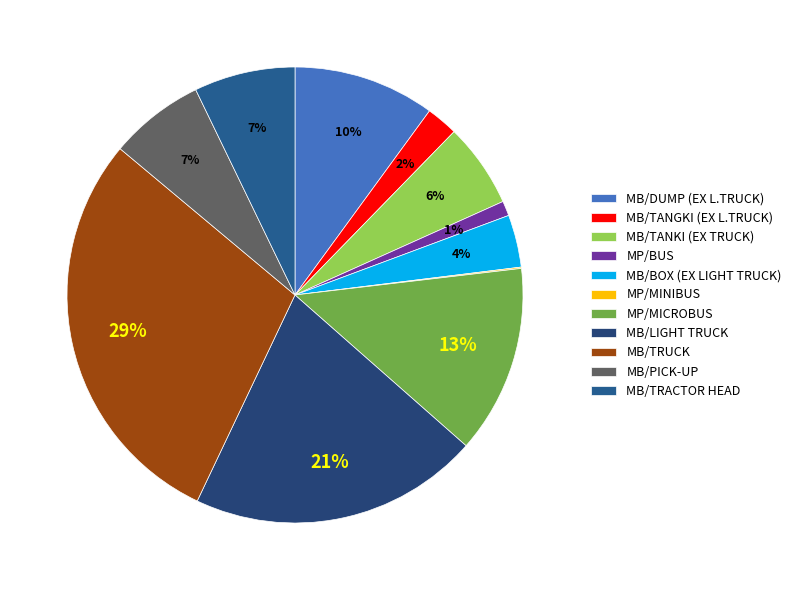

What is the largest slice in the pie chart?

MB/TRUCK